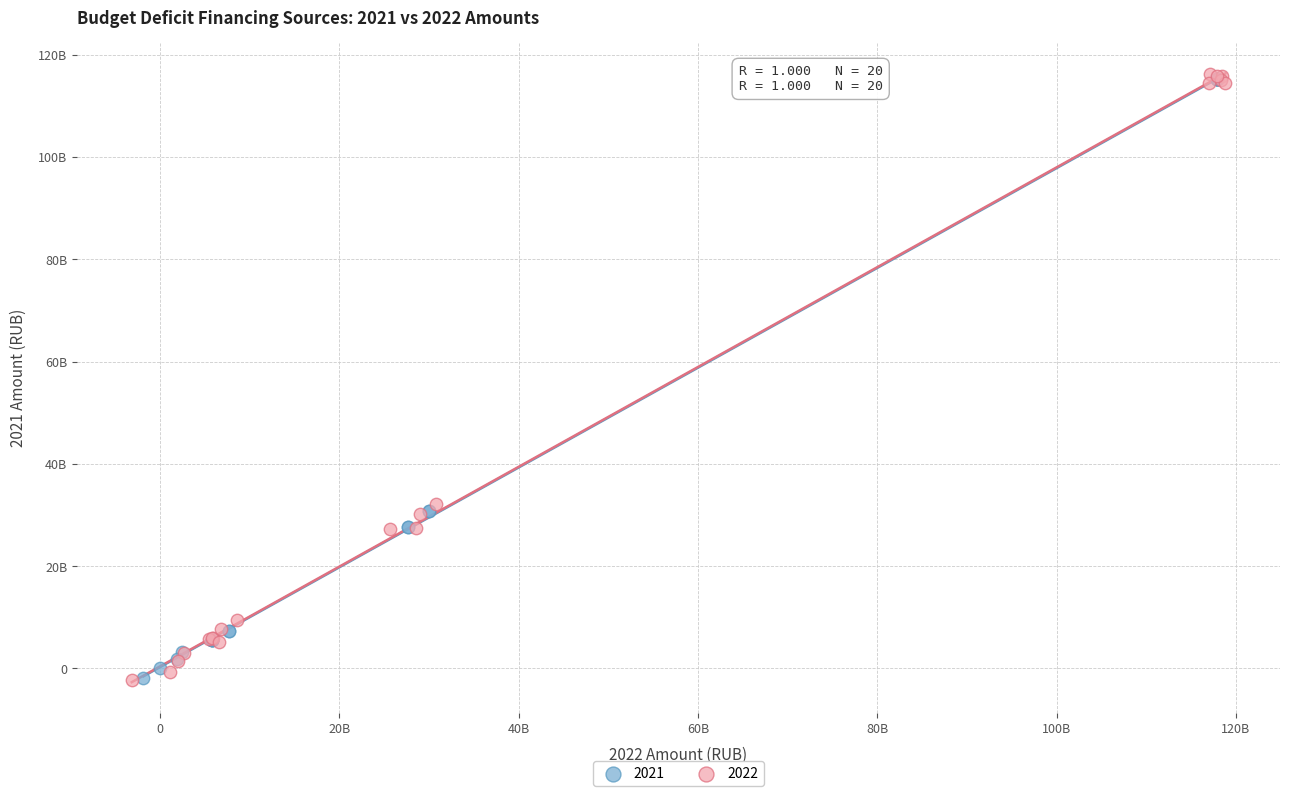

What are all the series names shown in the legend?

2021, 2022